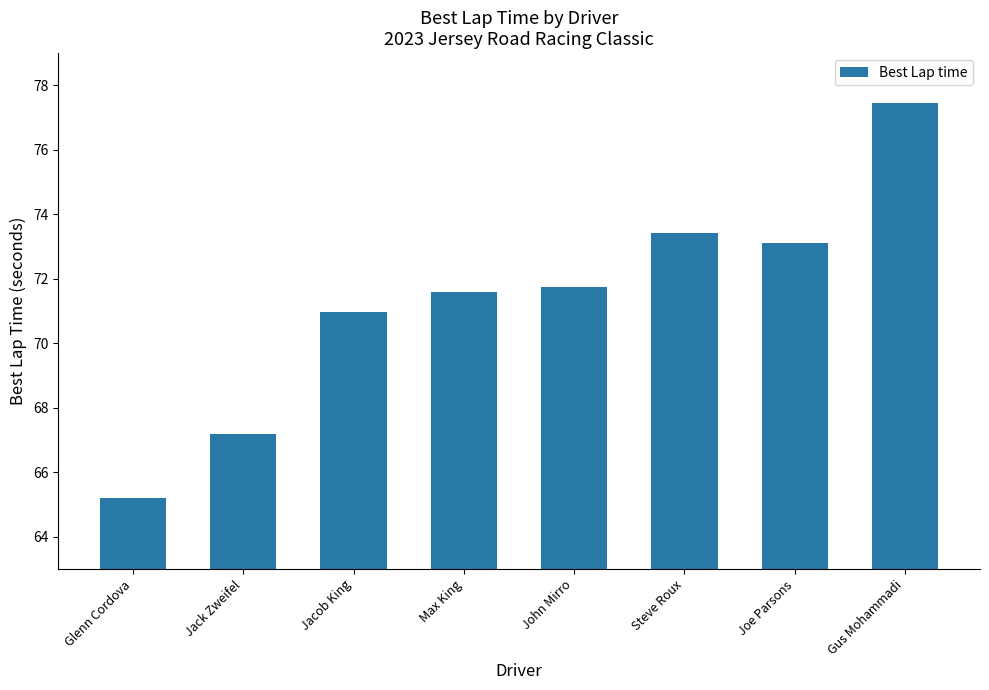

List the labels in order of value, smallest first.

Glenn Cordova, Jack Zweifel, Jacob King, Max King, John Mirro, Joe Parsons, Steve Roux, Gus Mohammadi